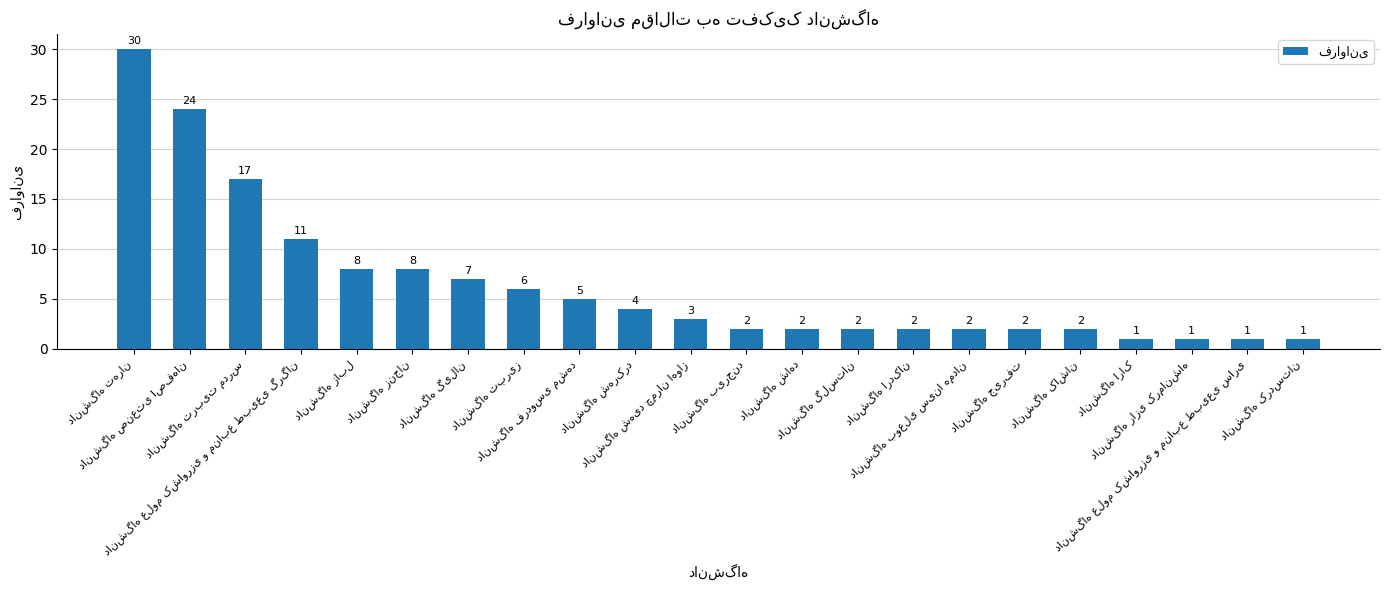

What is the value of the 13th bar from the left?

2